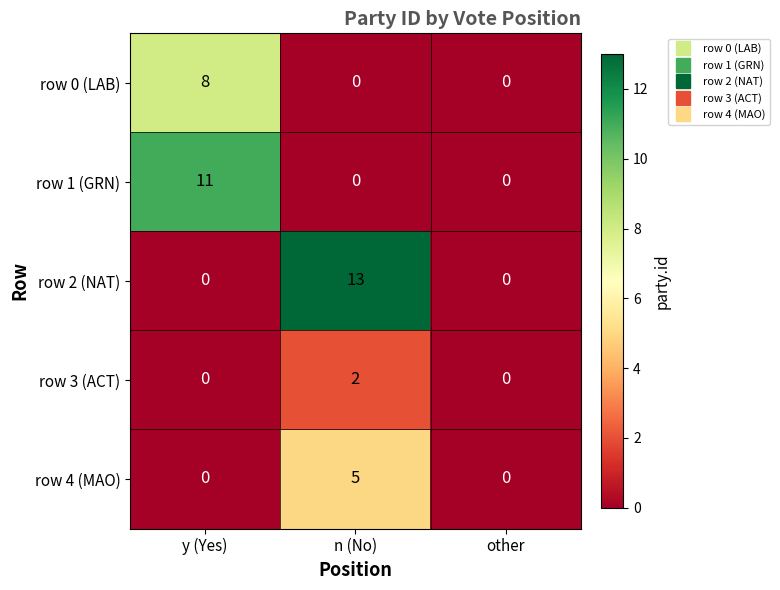

Reading left to right, extract all data points from this chart.

row 0 (LAB): y (Yes)=8	n (No)=0	other=0
row 1 (GRN): y (Yes)=11	n (No)=0	other=0
row 2 (NAT): y (Yes)=0	n (No)=13	other=0
row 3 (ACT): y (Yes)=0	n (No)=2	other=0
row 4 (MAO): y (Yes)=0	n (No)=5	other=0